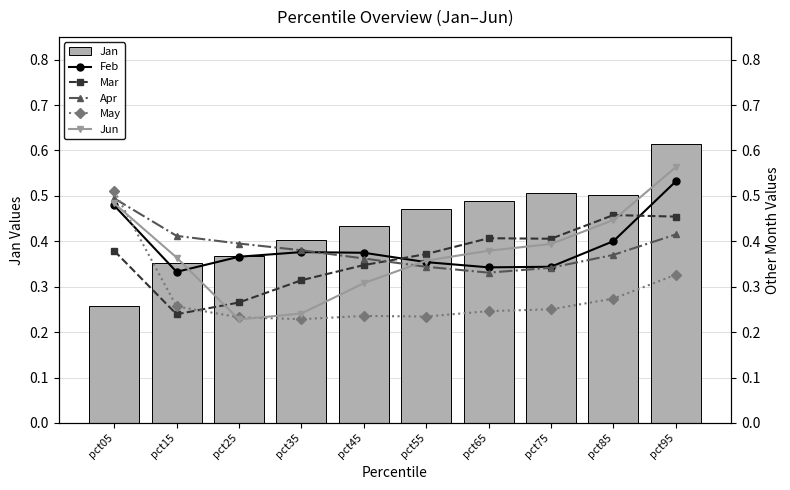

At which category does the chart reach its minimum across all series?

pct25